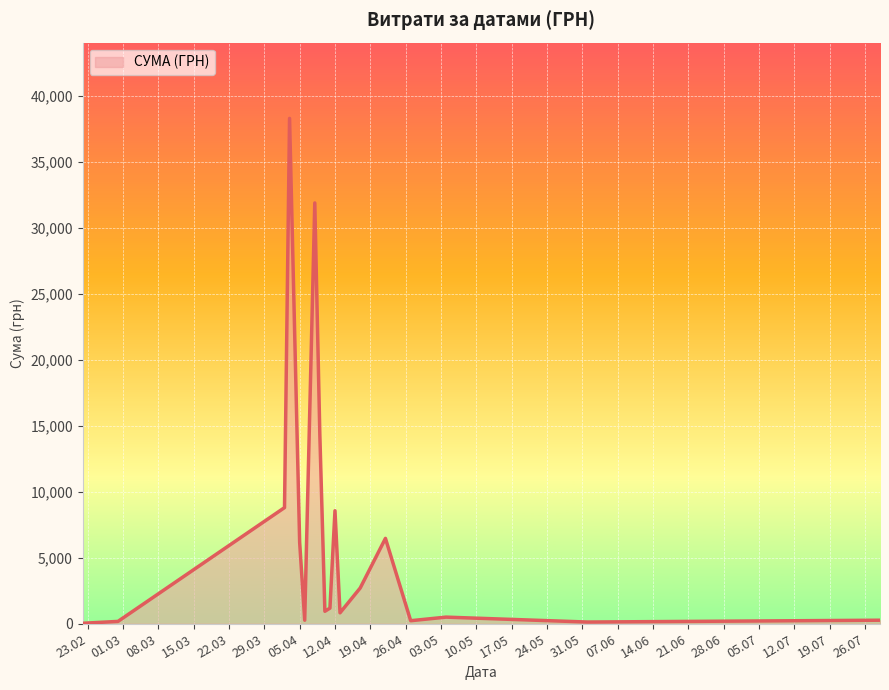

True or false: the data has more than 2 interior local peaks.

True